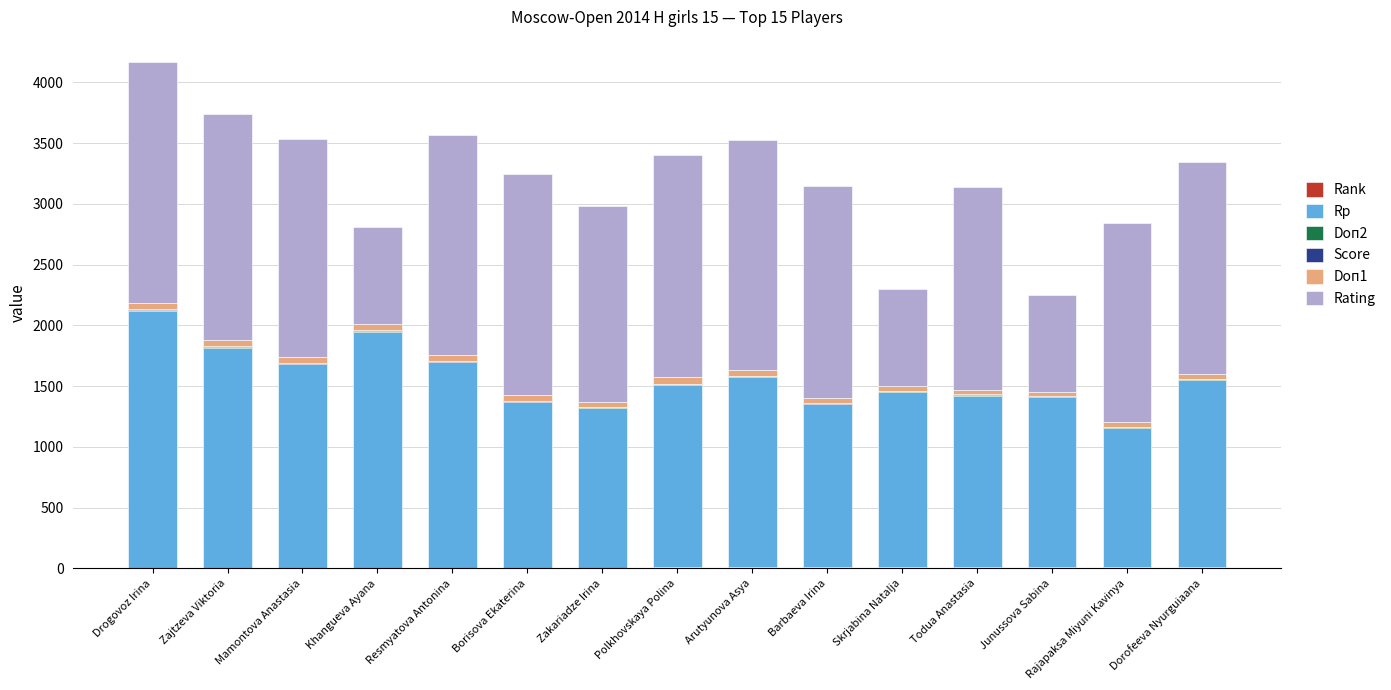

Between Resmyatova Antonina and Junussova Sabina, which is larger?

Junussova Sabina